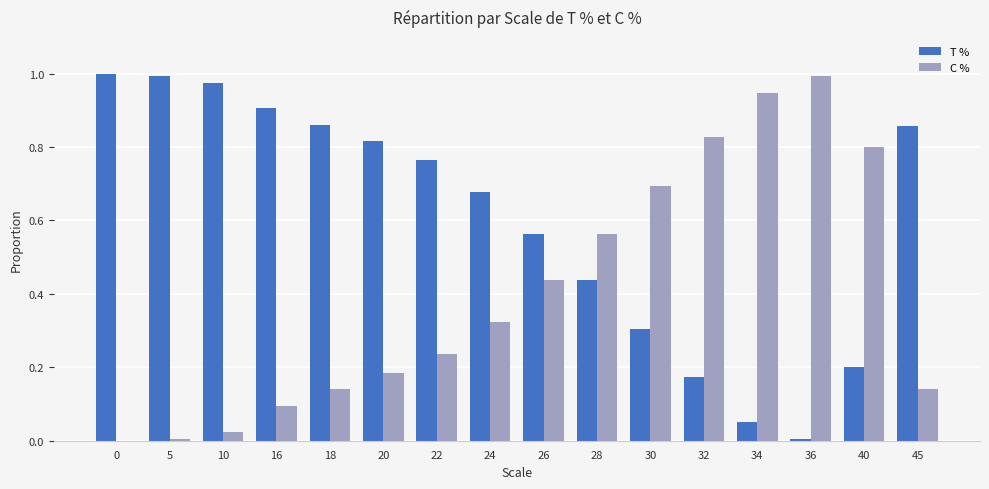

How many data points does each series have?

16